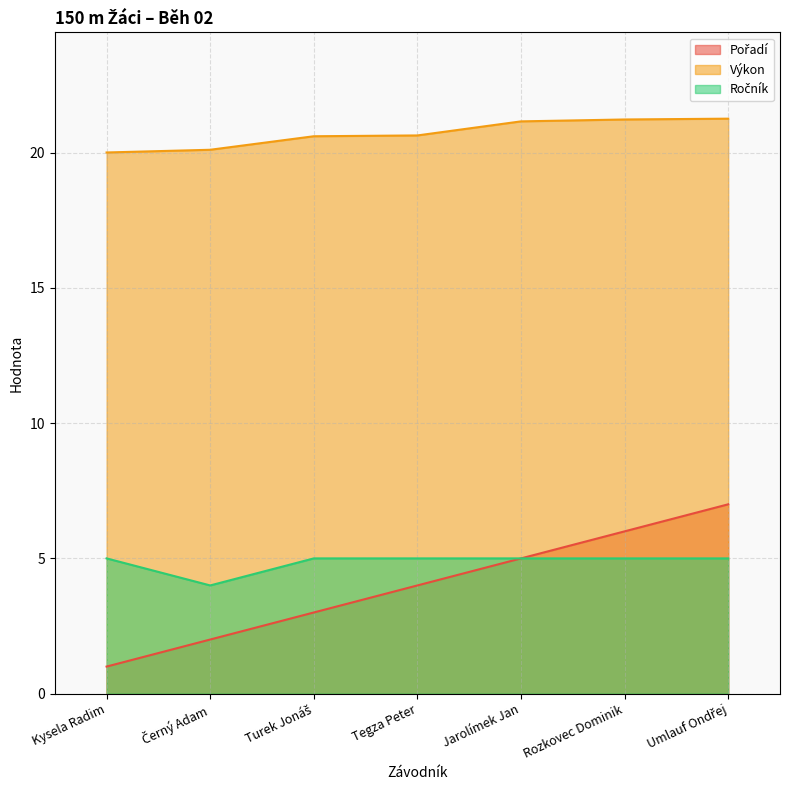

Between Černý Adam and Kysela Radim, which is larger?

Černý Adam